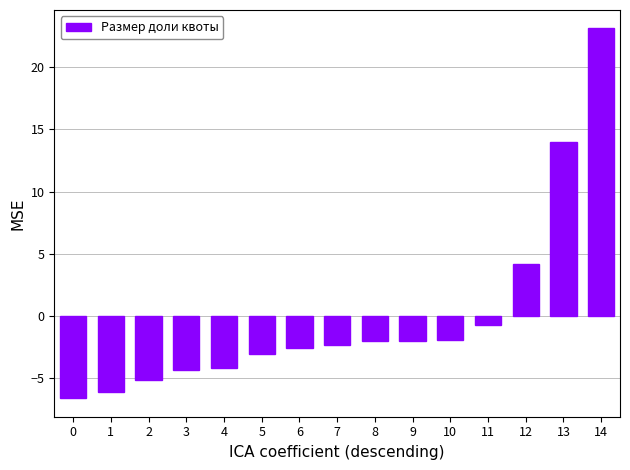

What is the greatest value displayed?

23.1